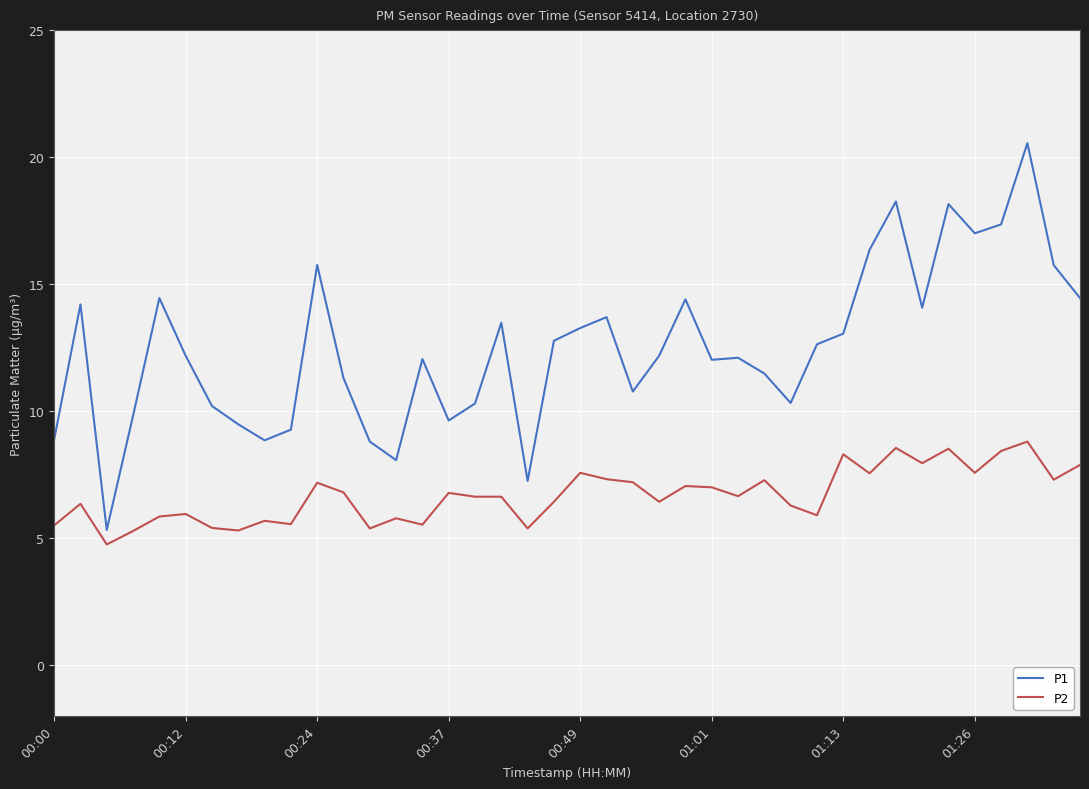

True or false: P1 and P2 intersect in this chart.

False